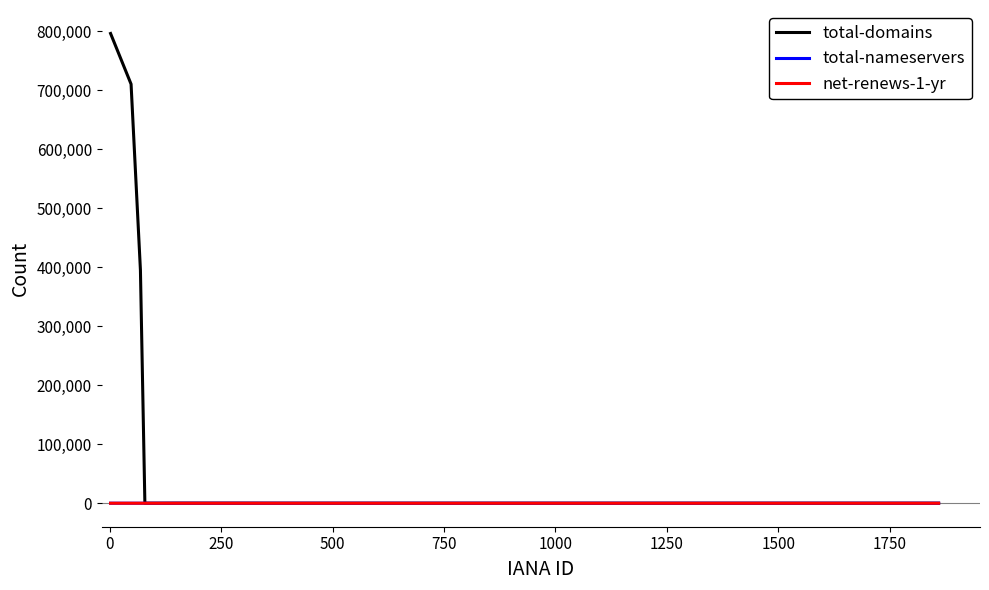

Does the chart display data point markers on the line(s)?

No